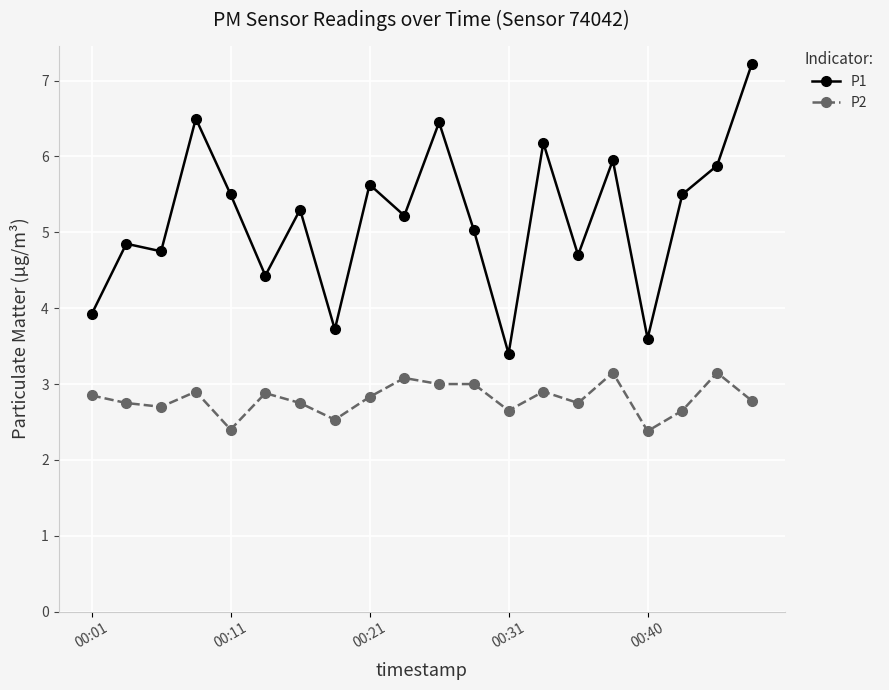

At how many categories does at least one series exceed 4?

16